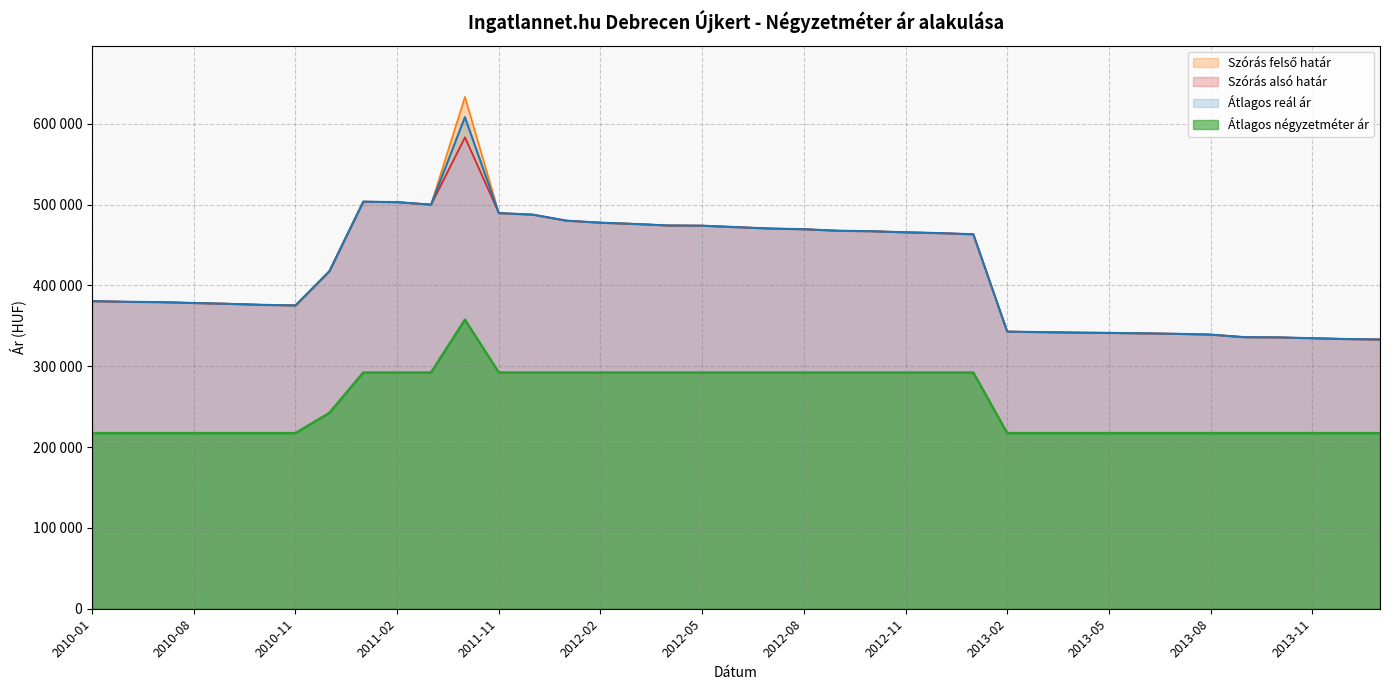

List the labels in order of Átlagos négyzetméter ár value, largest first.

2011-05, 2011-01, 2011-02, 2011-03, 2011-11, 2011-12, 2012-01, 2012-02, 2012-03, 2012-04, 2012-05, 2012-06, 2012-07, 2012-08, 2012-09, 2012-10, 2012-11, 2012-12, 2013-01, 2010-12, 2010-01, 2010-06, 2010-07, 2010-08, 2010-09, 2010-10, 2010-11, 2013-02, 2013-03, 2013-04, 2013-05, 2013-06, 2013-07, 2013-08, 2013-09, 2013-10, 2013-11, 2013-12, 2014-01